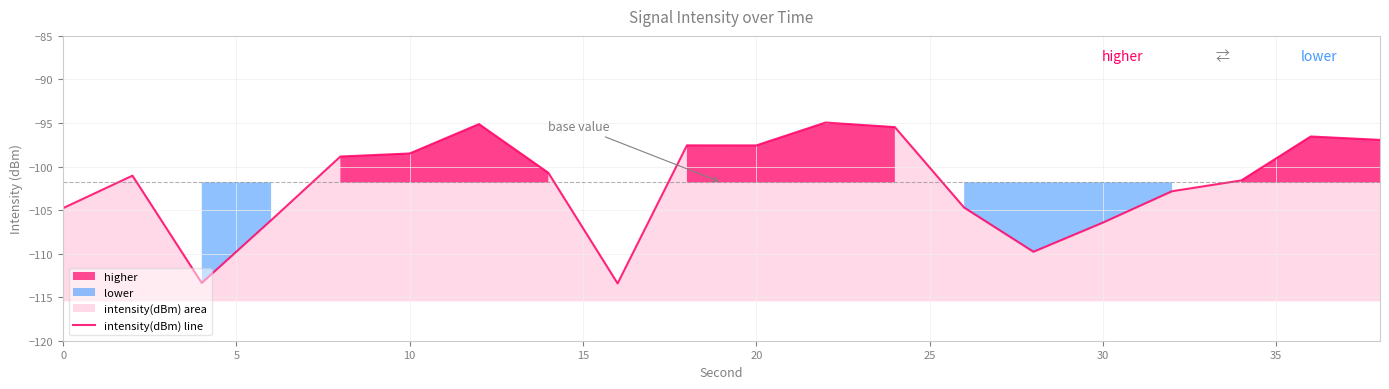

True or false: there are more than 1 points higher than both neighbors.

True